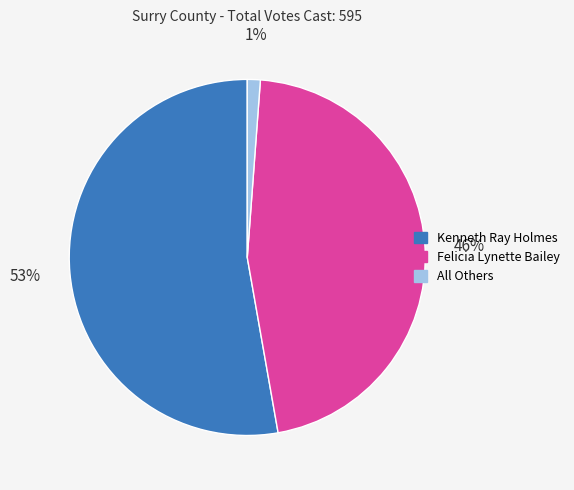

Count the number of slices in the pie.

3